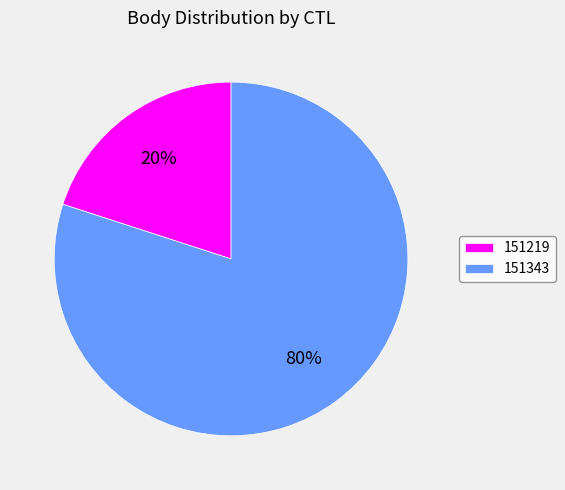

To the nearest percent, what portion does 151343 represent?

80%